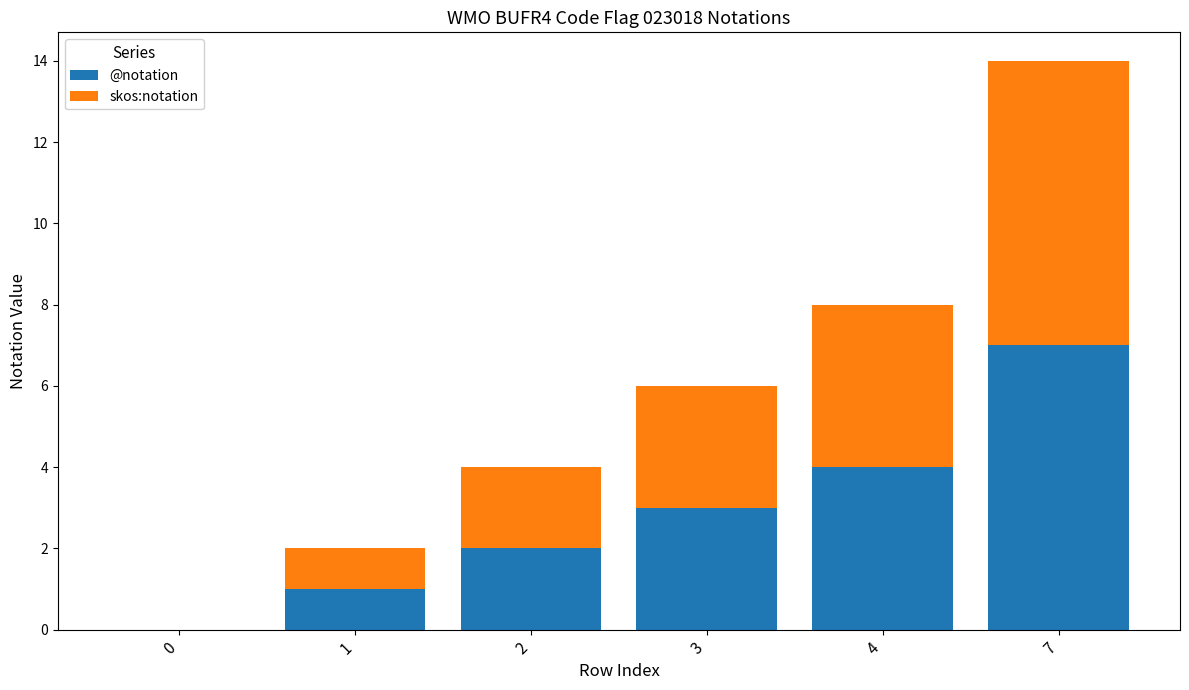

Reading right to left, what are the values for @notation?

7=7	4=4	3=3	2=2	1=1	0=0